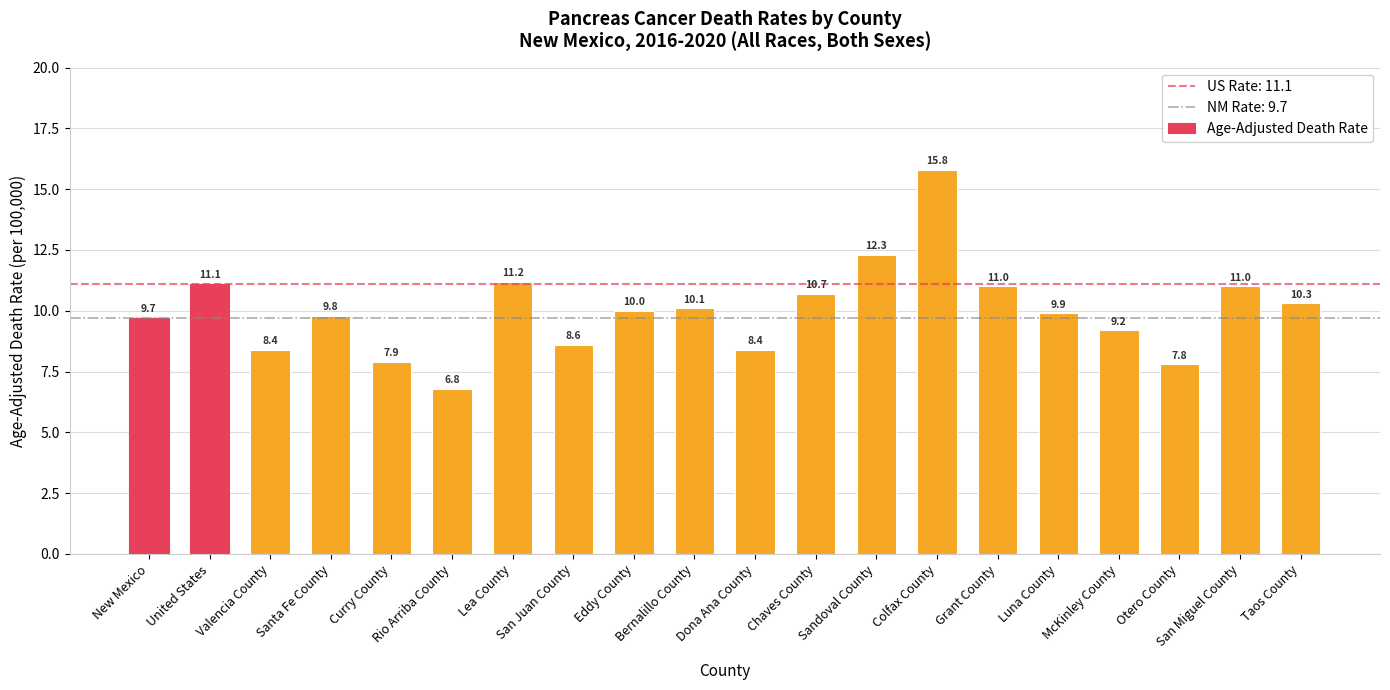

What is the sum of the values at New Mexico and Bernalillo County?

19.8